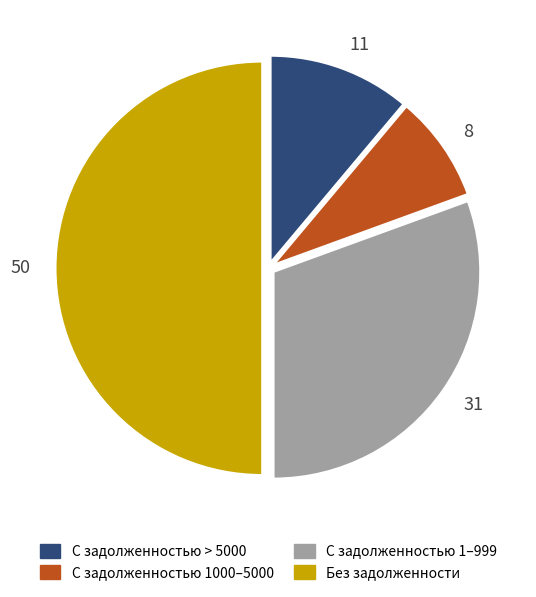

True or false: 8 accounts for 8% of the total.

True